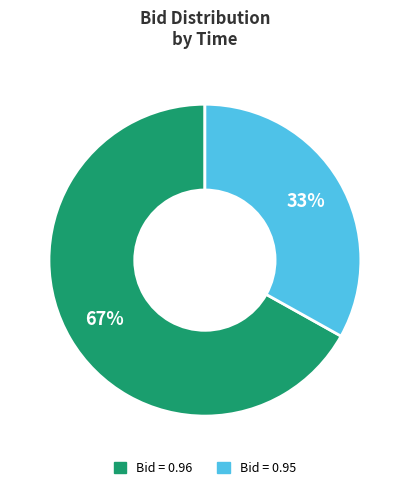

To the nearest percent, what is the difference between the largest and smallest slice percentages?

34%